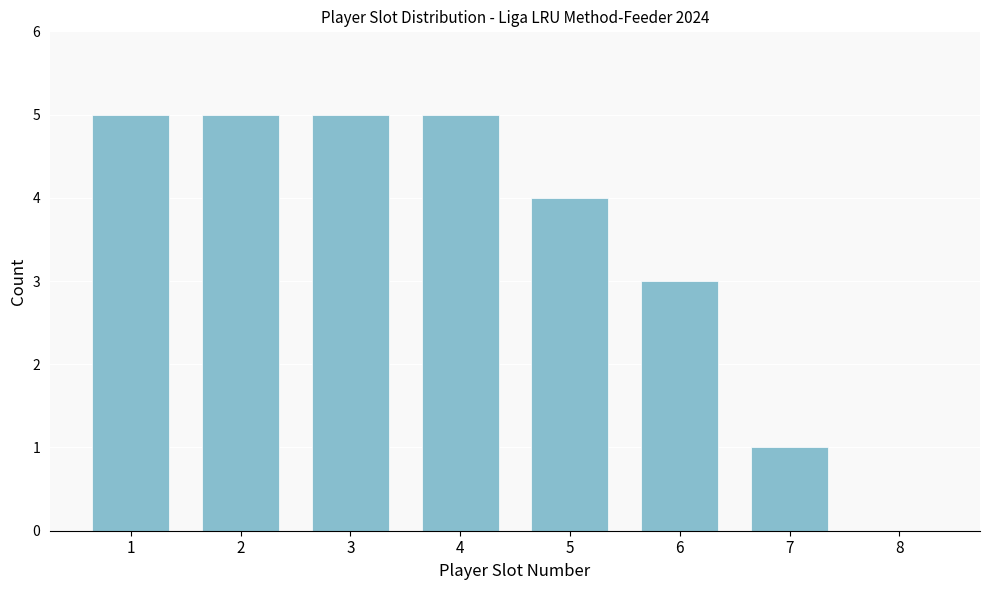

Reading left to right, extract all data points from this chart.

1=5	2=5	3=5	4=5	5=4	6=3	7=1	8=0